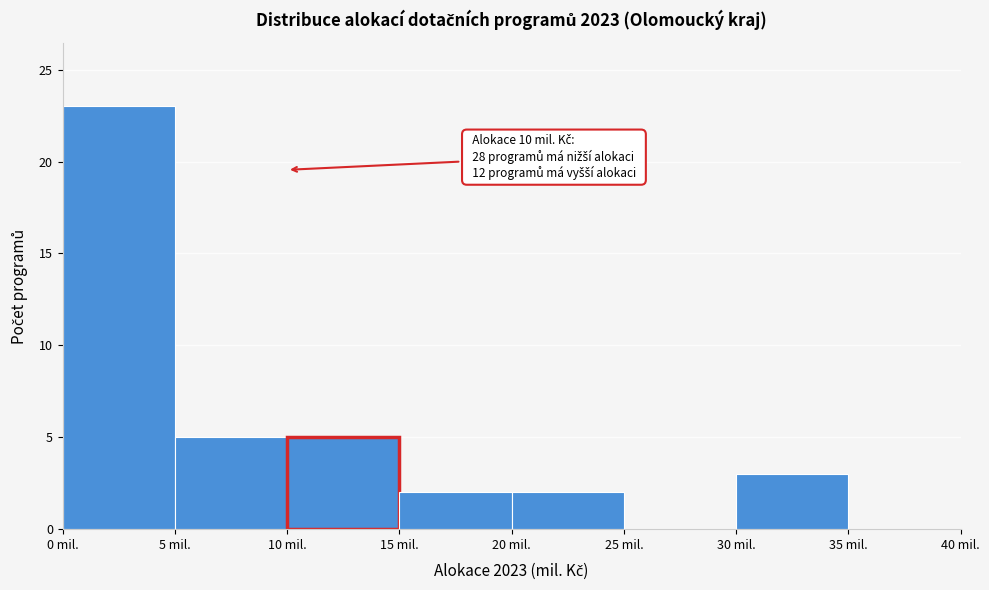

Over which range of the x-axis is the bar tallest?

0 to 5